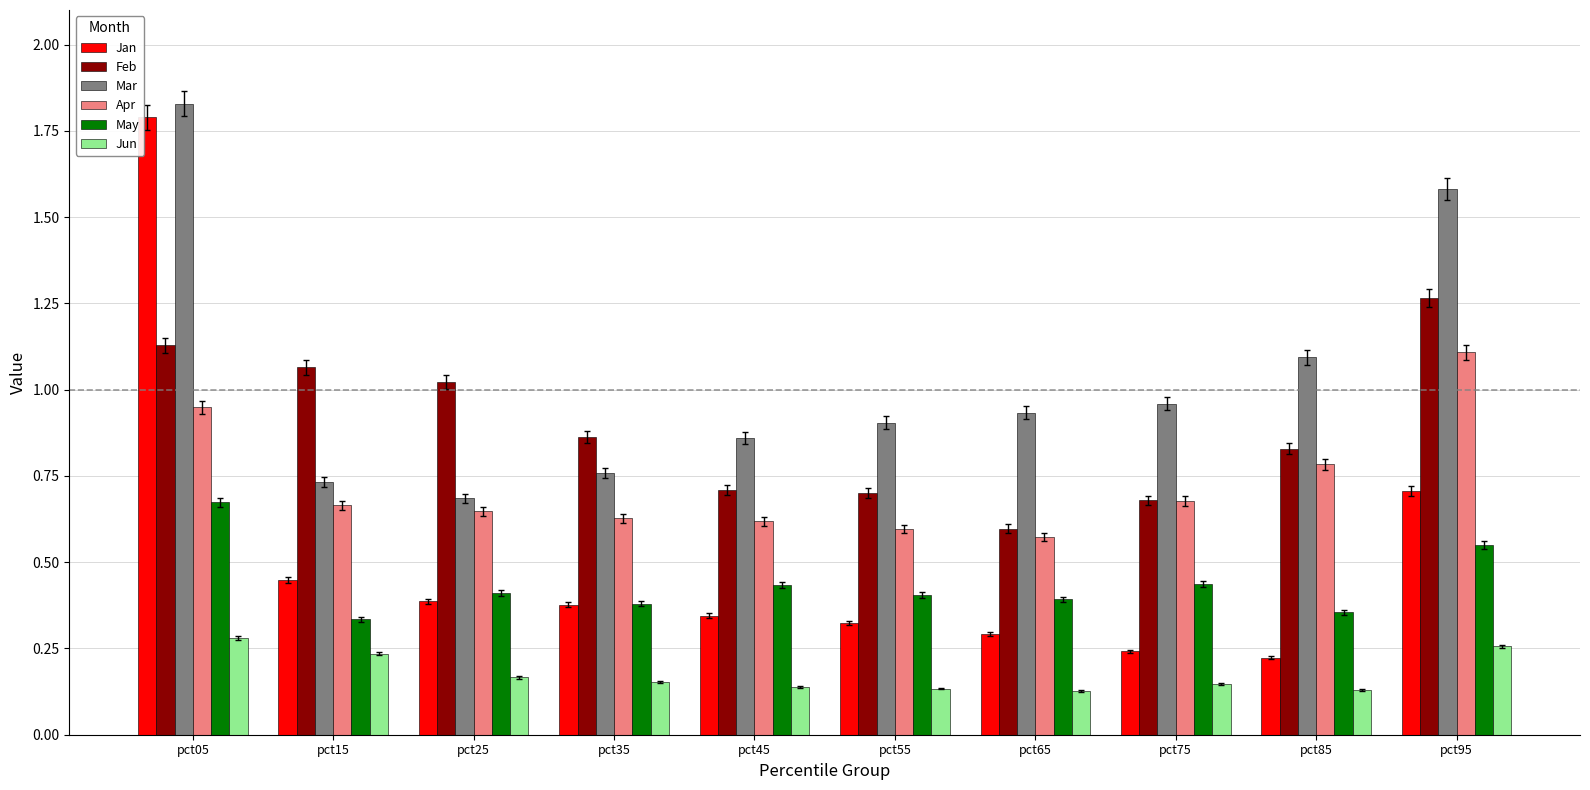

Is the value of Jun at pct85 greater than the value of Jan at pct35?

No